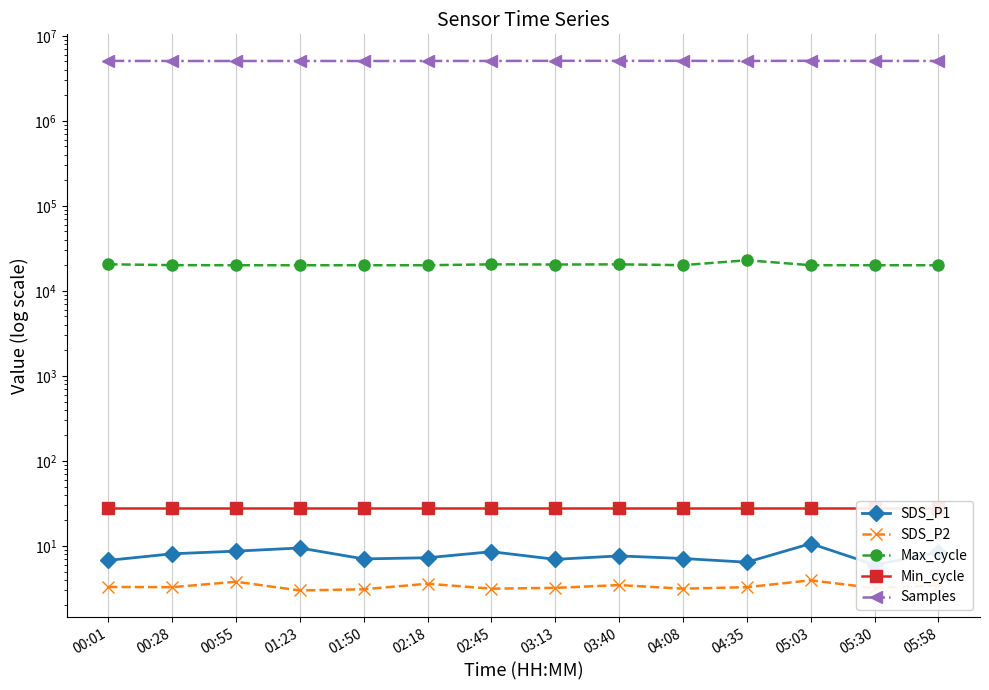

What position from the left is 00:28?

2